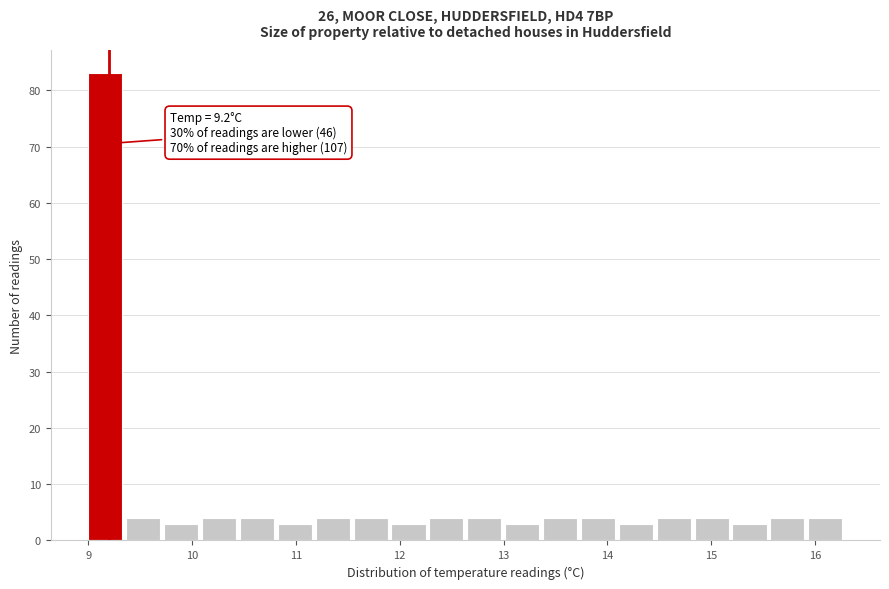

Around what value on the x-axis is the tallest bar? Give the approximate position of its centre, as read against the axis.

9.2